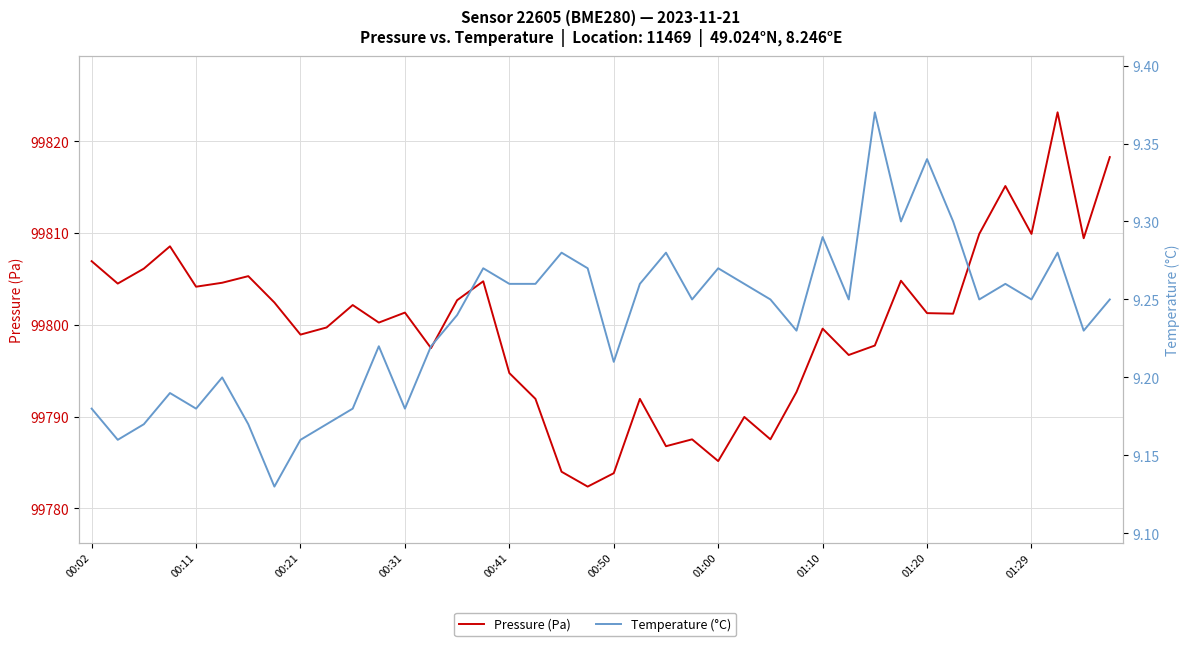

Is it true that Temperature (°C) equals 9.2 at 00:31?

True